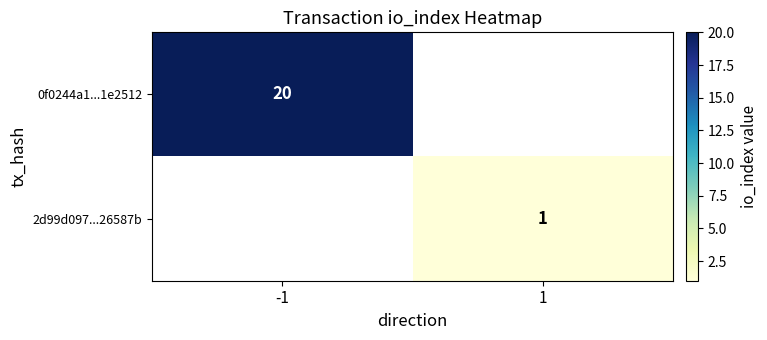

The 2d99d097...26587b series shows 1 at 1. True or false?

True